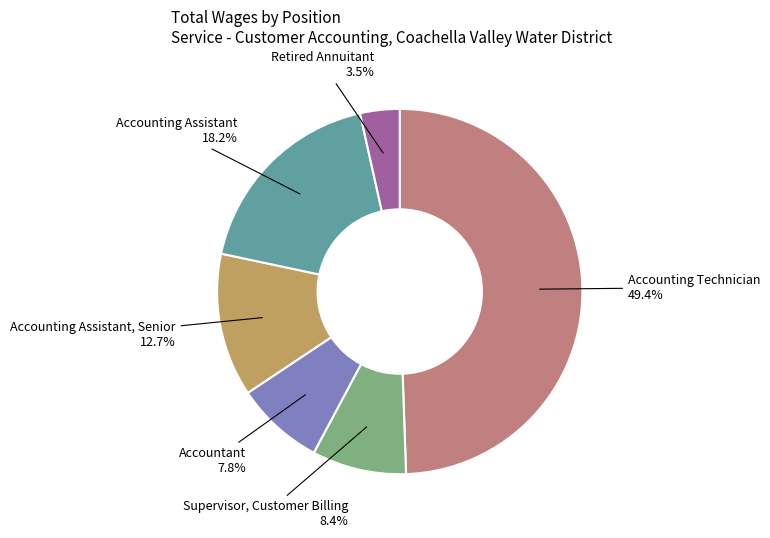

Does Accounting Assistant account for over 50% of the chart?

No